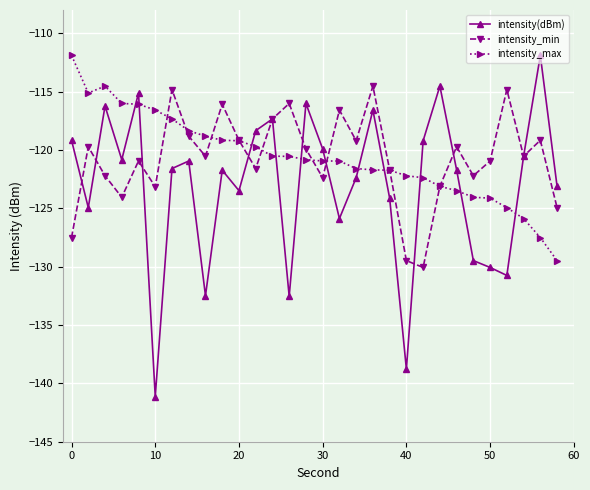

True or false: intensity_max and intensity_min cross at least once.

True